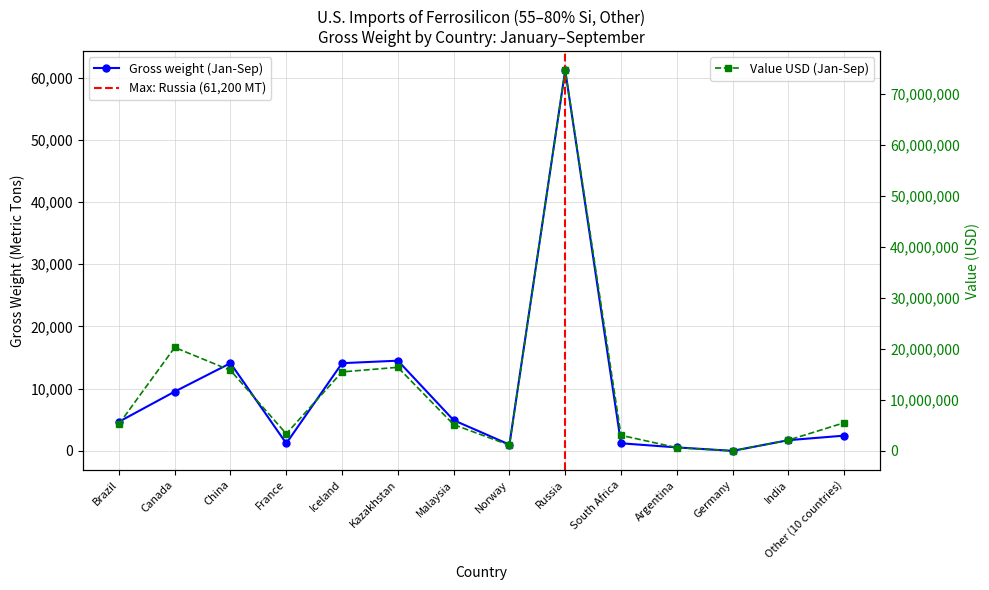

Where is Value (Jan-Sep) nearest to the value 37353035?

Canada